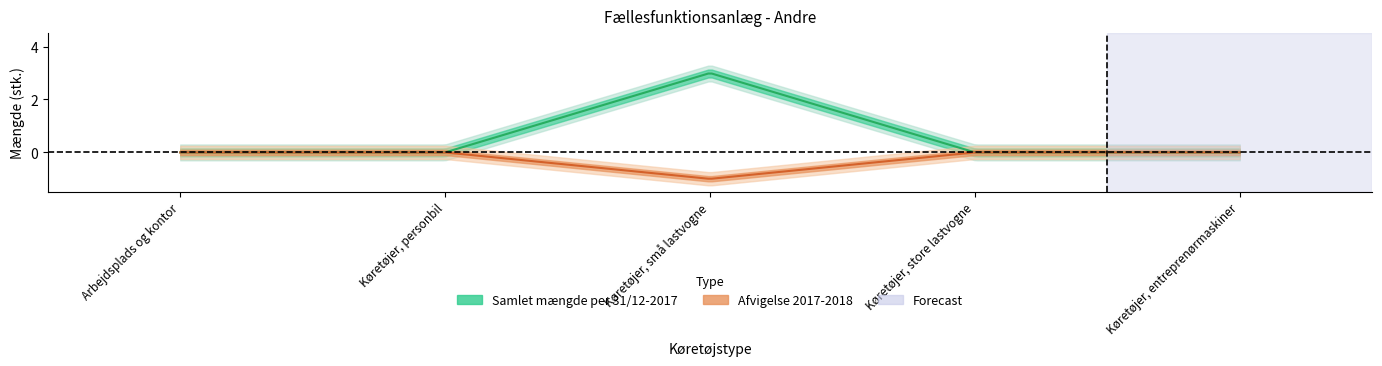

Is the value of Afvigelse 2017-2018 at Køretøjer, personbil greater than the value of Samlet mængde per 31/12-2017 at Køretøjer, personbil?

No